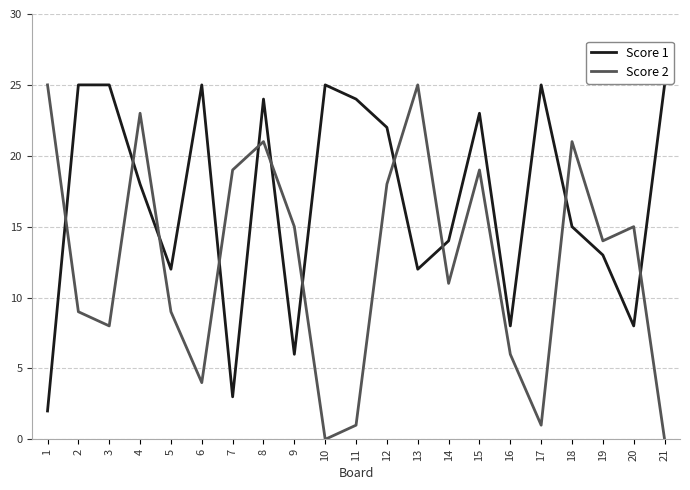

Does the chart display data point markers on the line(s)?

No